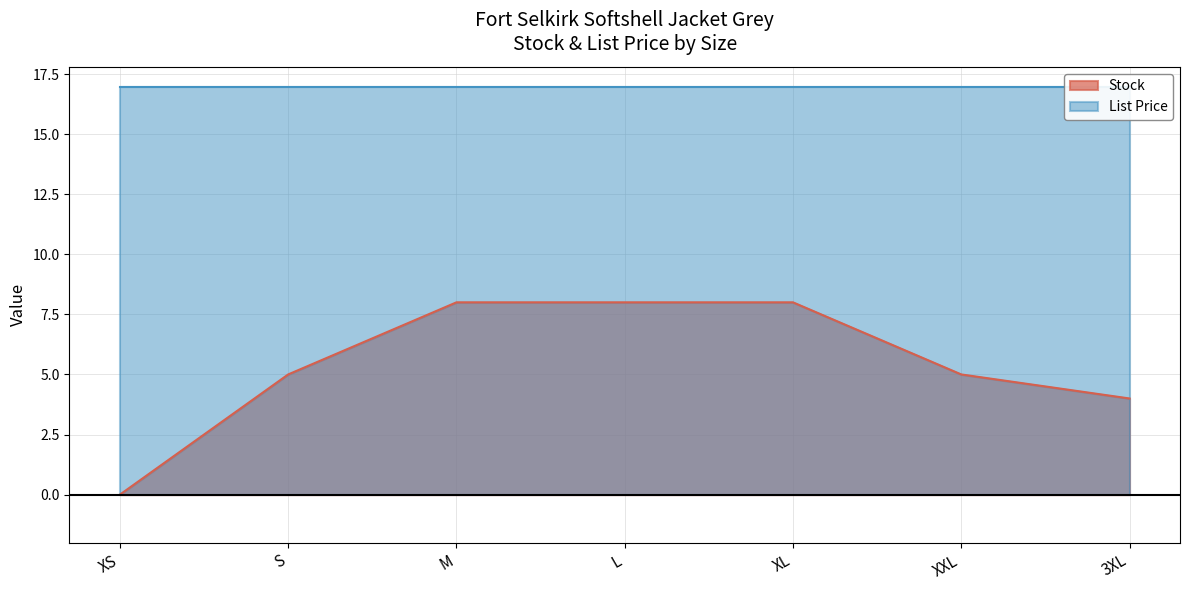

List the labels in order of value, smallest first.

XS, 3XL, S, XXL, M, L, XL